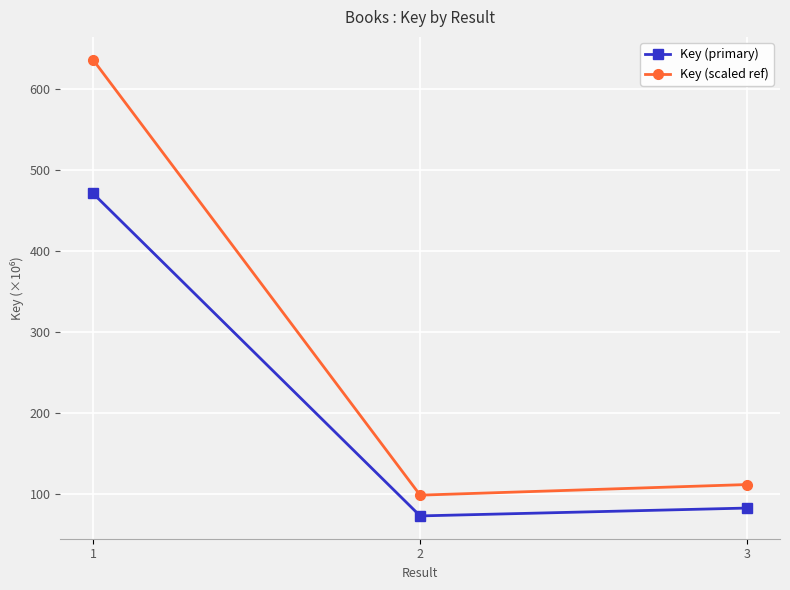

What is the value of the Key (scaled ref) point at the 3rd from the left?

112.0